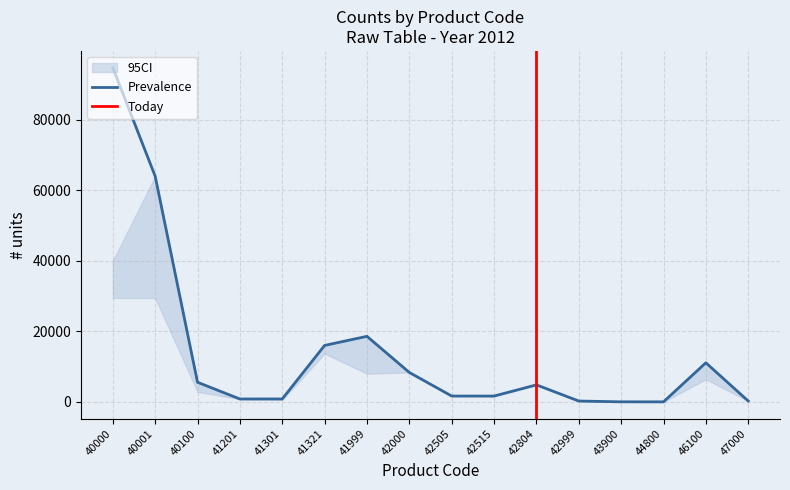

In Prevalence, how many points are higher than both neighbors (excluding endpoints)?

3